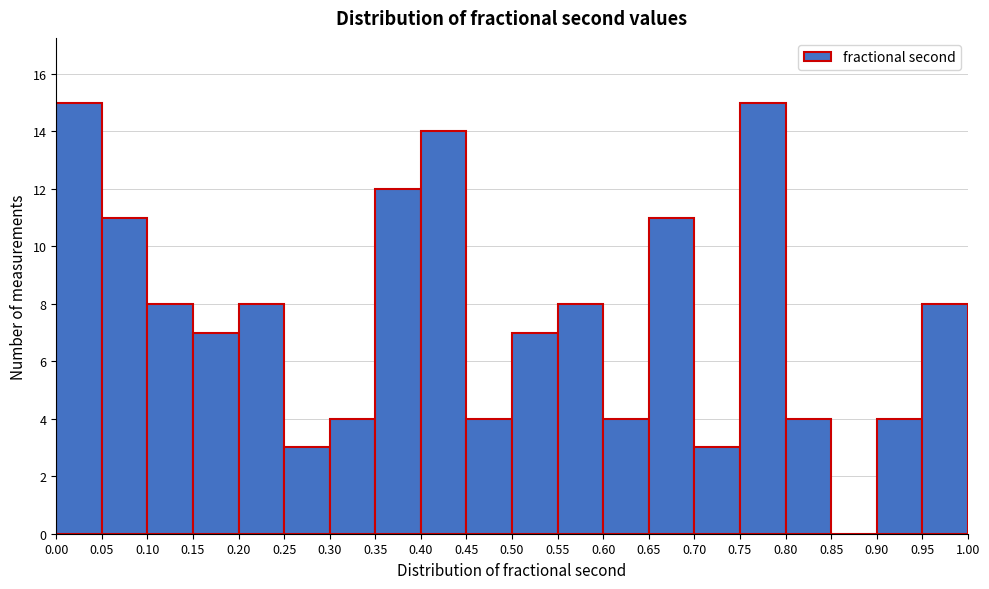

Reading left to right, transcribe this chart: for each bar, give the range it covers on the x-axis and its height. The values are not printed on the chart, so give them approximately, as read against the axis.

0.00 to 0.05: 15
0.05 to 0.10: 11
0.10 to 0.15: 8
0.15 to 0.20: 7
0.20 to 0.25: 8
0.25 to 0.30: 3
0.30 to 0.35: 4
0.35 to 0.40: 12
0.40 to 0.45: 14
0.45 to 0.50: 4
0.50 to 0.55: 7
0.55 to 0.60: 8
0.60 to 0.65: 4
0.65 to 0.70: 11
0.70 to 0.75: 3
0.75 to 0.80: 15
0.80 to 0.85: 4
0.85 to 0.90: 0
0.90 to 0.95: 4
0.95 to 1.00: 8